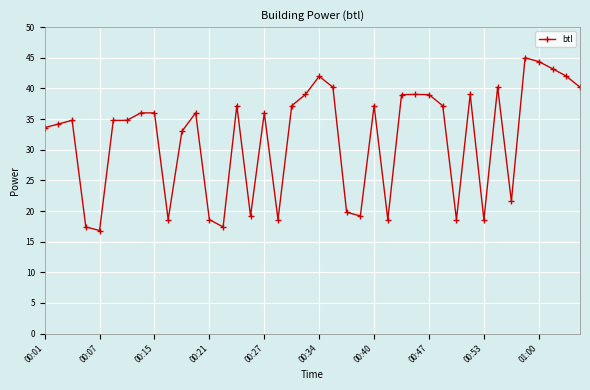

What is the value of the 5th point from the left?

16.8